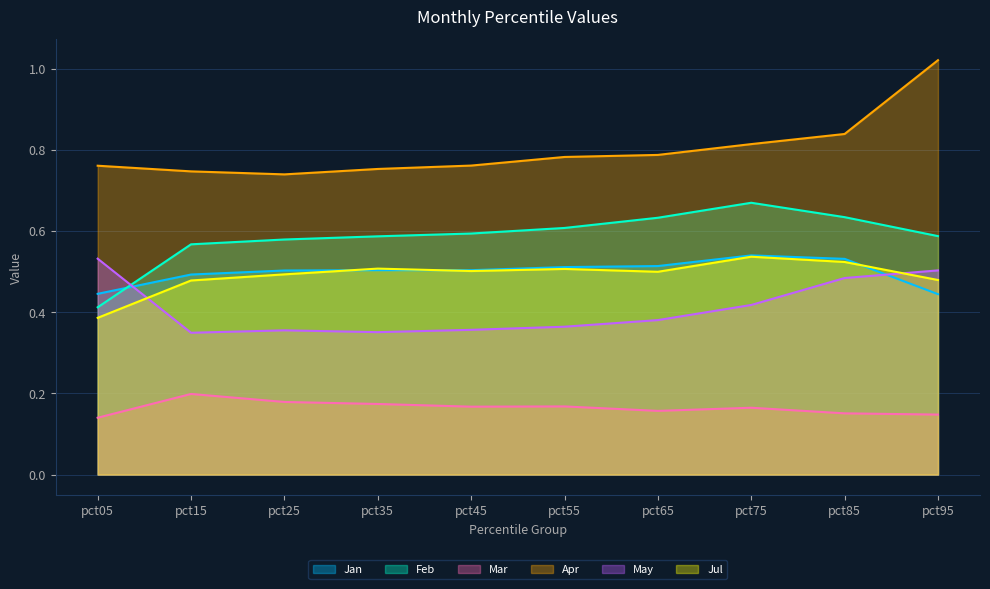

Reading left to right, transcribe all the data shown in this chart.

Jan: pct05=0.4	pct15=0.5	pct25=0.5	pct35=0.5	pct45=0.5	pct55=0.5	pct65=0.5	pct75=0.5	pct85=0.5	pct95=0.4
Feb: pct05=0.4	pct15=0.6	pct25=0.6	pct35=0.6	pct45=0.6	pct55=0.6	pct65=0.6	pct75=0.7	pct85=0.6	pct95=0.6
Mar: pct05=0.1	pct15=0.2	pct25=0.2	pct35=0.2	pct45=0.2	pct55=0.2	pct65=0.2	pct75=0.2	pct85=0.2	pct95=0.1
Apr: pct05=0.8	pct15=0.7	pct25=0.7	pct35=0.8	pct45=0.8	pct55=0.8	pct65=0.8	pct75=0.8	pct85=0.8	pct95=1.0
May: pct05=0.5	pct15=0.3	pct25=0.4	pct35=0.4	pct45=0.4	pct55=0.4	pct65=0.4	pct75=0.4	pct85=0.5	pct95=0.5
Jul: pct05=0.4	pct15=0.5	pct25=0.5	pct35=0.5	pct45=0.5	pct55=0.5	pct65=0.5	pct75=0.5	pct85=0.5	pct95=0.5